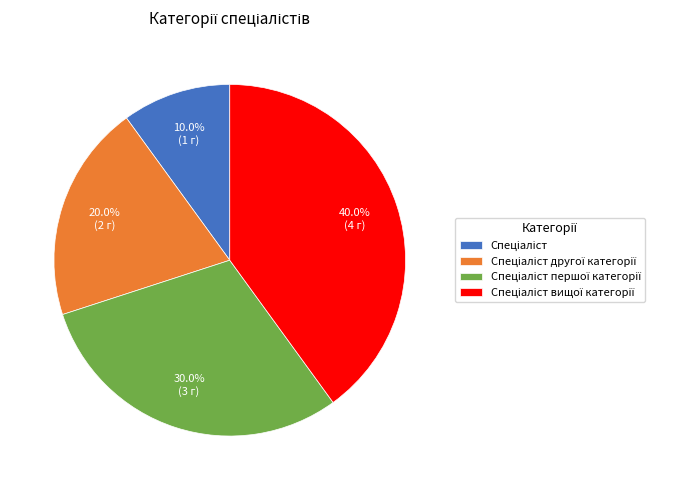

Is there a majority slice in this chart?

No